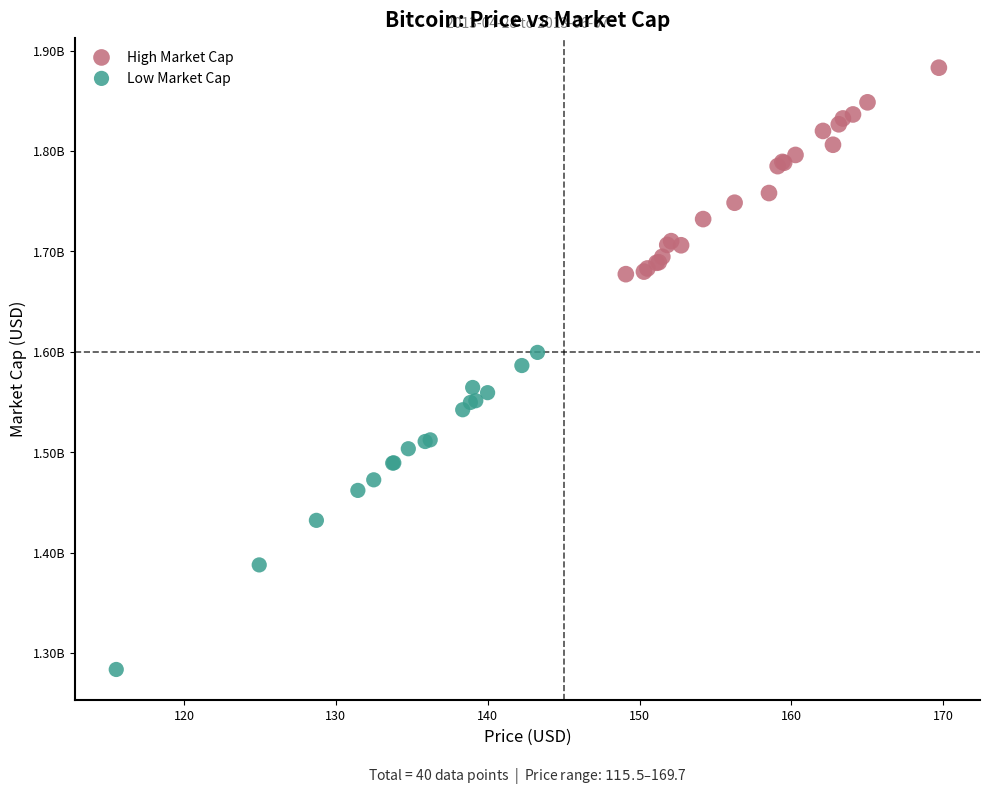

What are all the series names shown in the legend?

High Market Cap, Low Market Cap